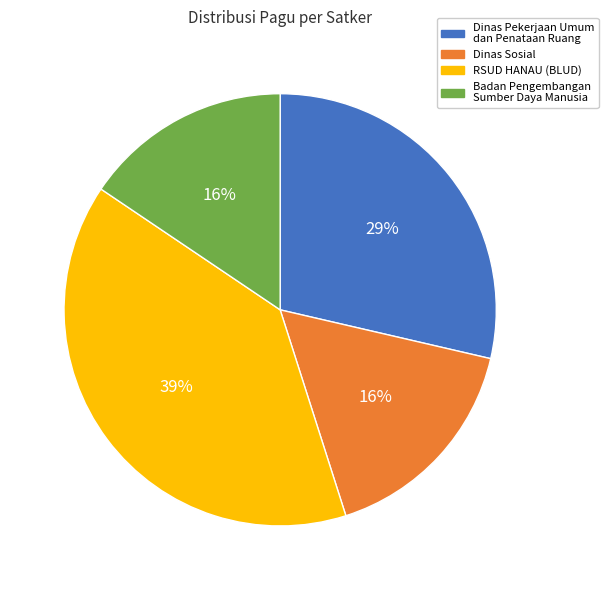

To the nearest percent, what is the average slice percentage?

25%